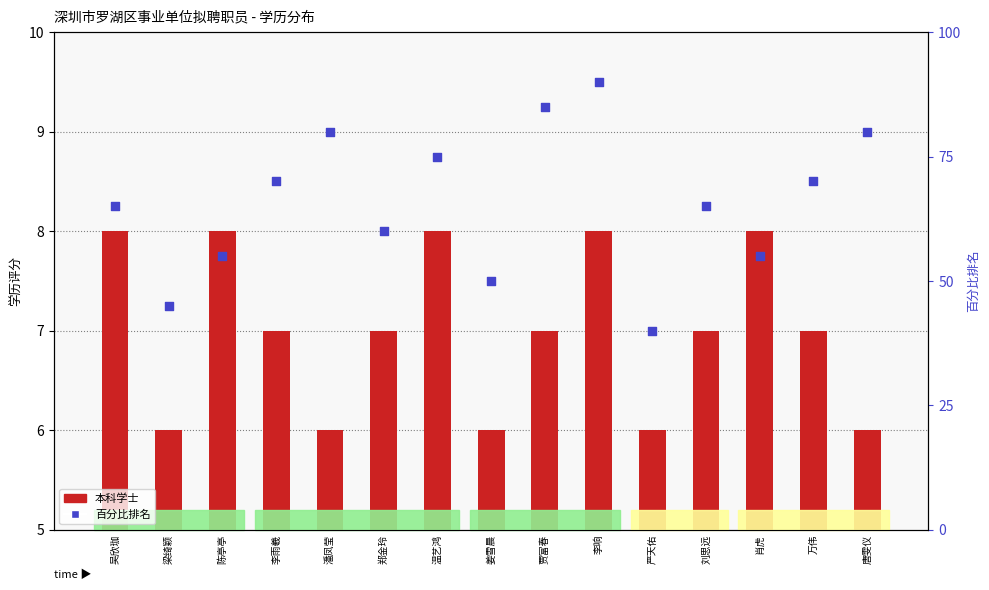

Which series has the largest total across all categories?

百分比排名